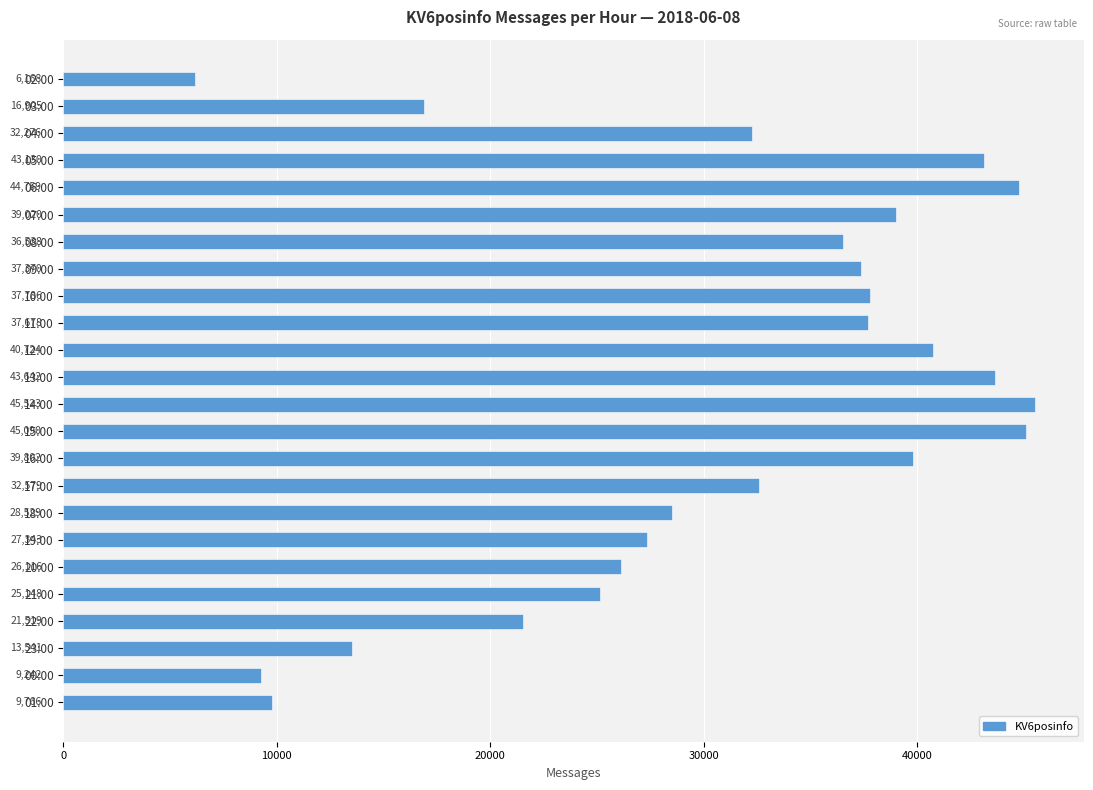

What is the difference between the second highest and second lowest values?

35848